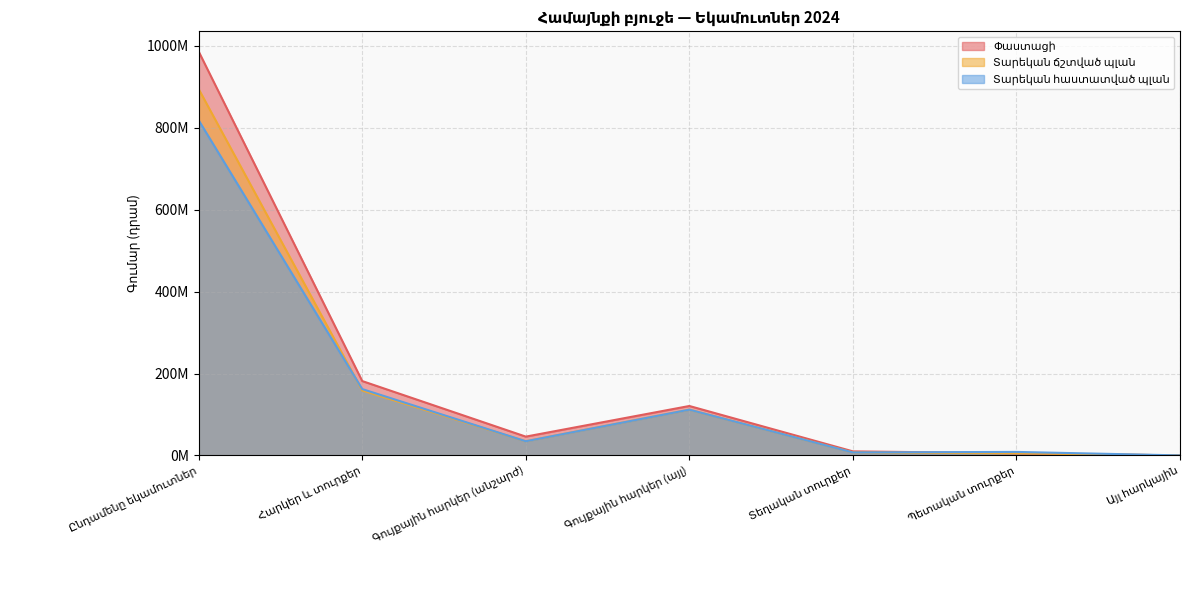

Reading right to left, extract all data points from this chart.

Փաստացի: Այլ հարկային=0.0	Պետական տուրքեր=5182700.0	Տեղական տուրքեր=9840668.0	Գույքային հարկեր (այլ)=120676974.0	Գույքային հարկեր (անշարժ)=45861404.5	Հարկեր և տուրքեր=181561746.5	Ընդամենը եկամուտներ=986361528.6
Տարեկան ճշտված պլան: Այլ հարկային=0.0	Պետական տուրքեր=5115000.0	Տեղական տուրքեր=7214000.0	Գույքային հարկեր (այլ)=111718100.0	Գույքային հարկեր (անշարժ)=34551000.0	Հարկեր և տուրքեր=158598100.0	Ընդամենը եկամուտներ=894648810.0
Տարեկան հաստատված պլան: Այլ հարկային=0.0	Պետական տուրքեր=8515000.0	Տեղական տուրքեր=7214000.0	Գույքային հարկեր (այլ)=111718100.0	Գույքային հարկեր (անշարժ)=34551000.0	Հարկեր և տուրքեր=161998100.0	Ընդամենը եկամուտներ=818494900.0